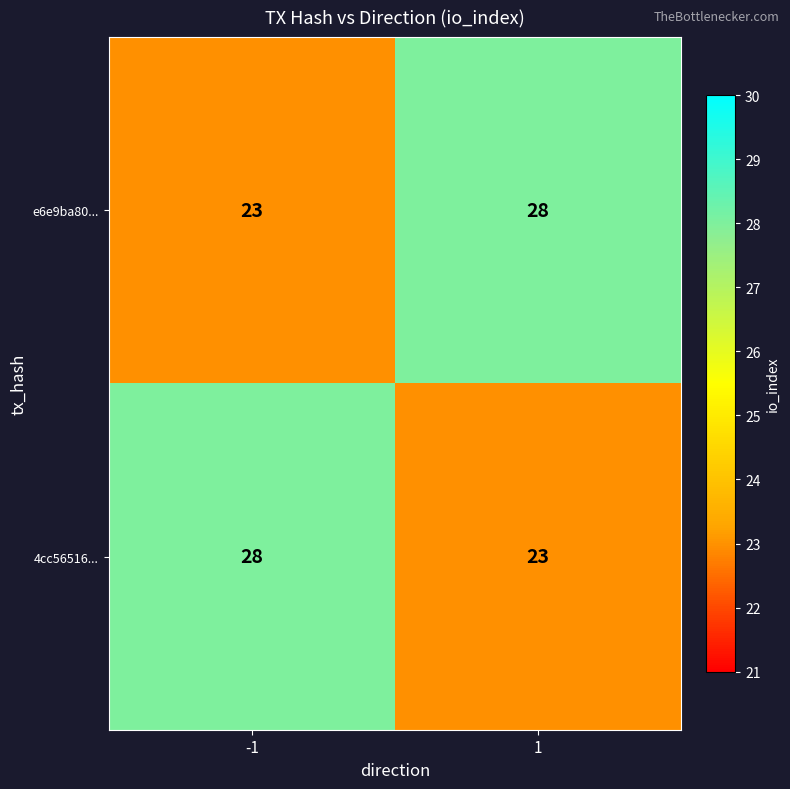

At how many categories does at least one series exceed 23?

2